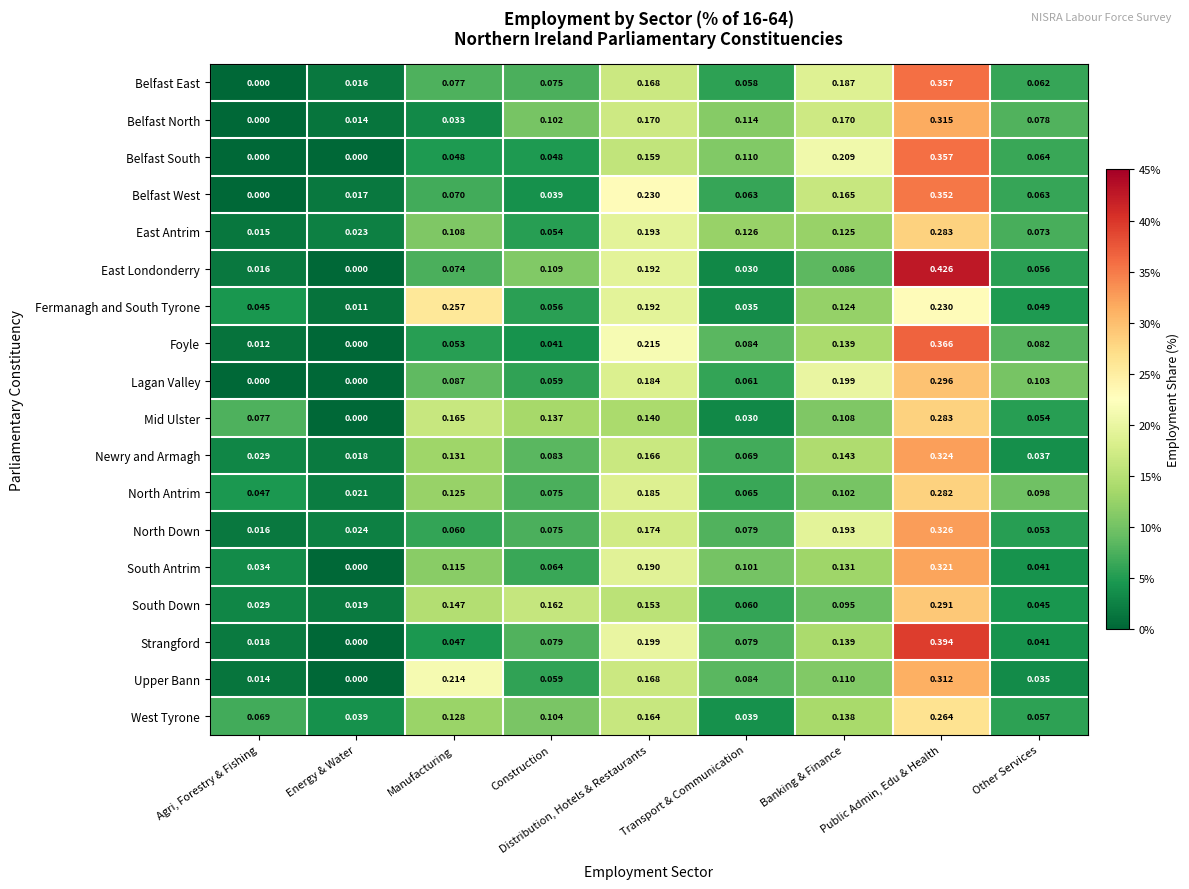

Which series has the largest total across all categories?

West Tyrone